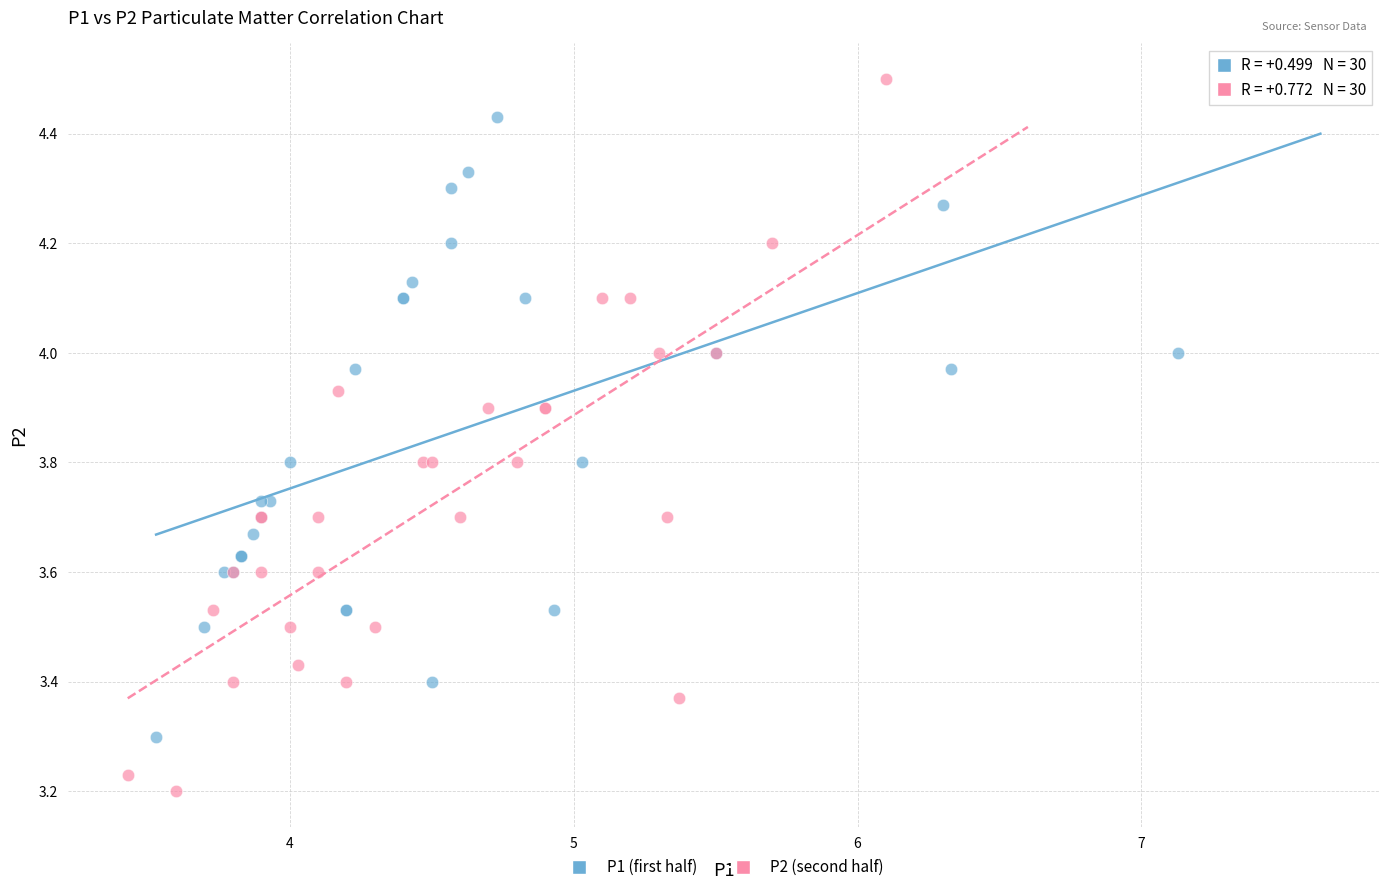

Which series reaches the maximum Y coordinate?

P2 (second half)